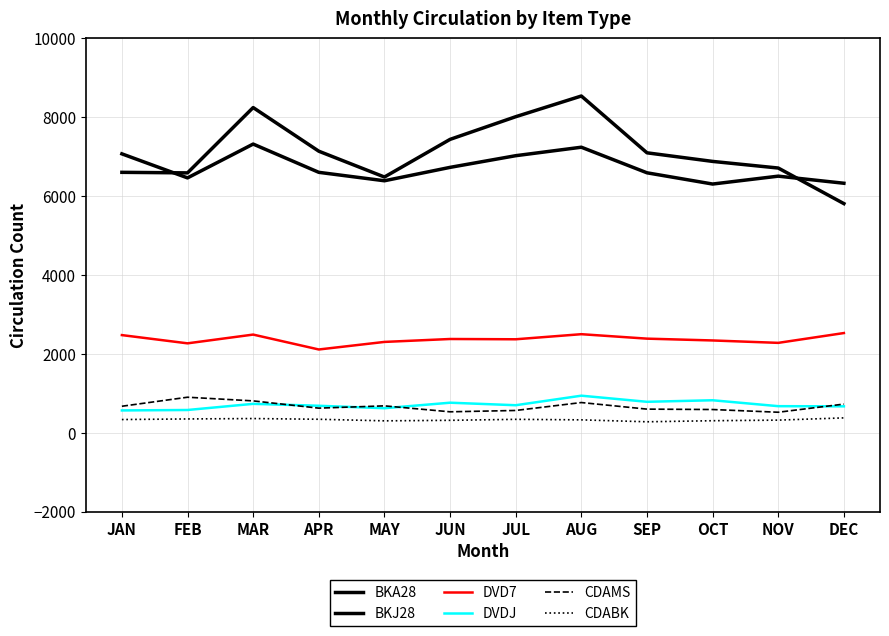

True or false: BKA28 and DVD7 intersect in this chart.

False